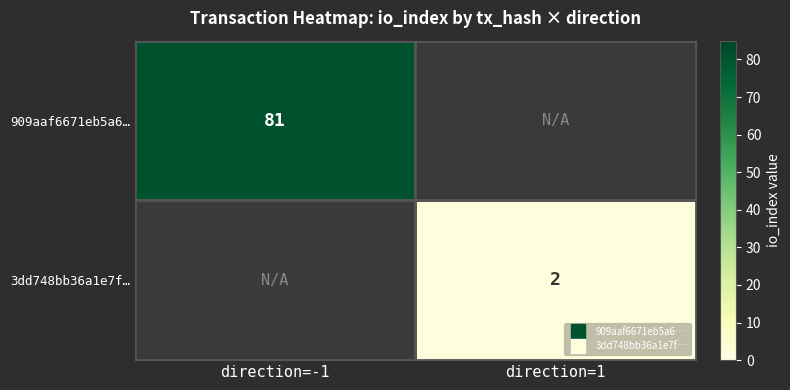

Rank the series by their average value, from highest to lowest.

909aaf6671eb5a6…, 3dd748bb36a1e7f…